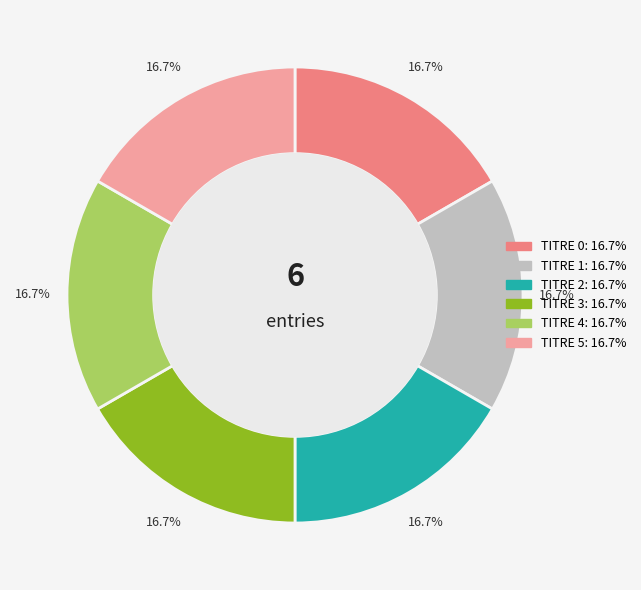

Approximately how many times larger is the value at TITRE 5 compared to TITRE 0?

1.0